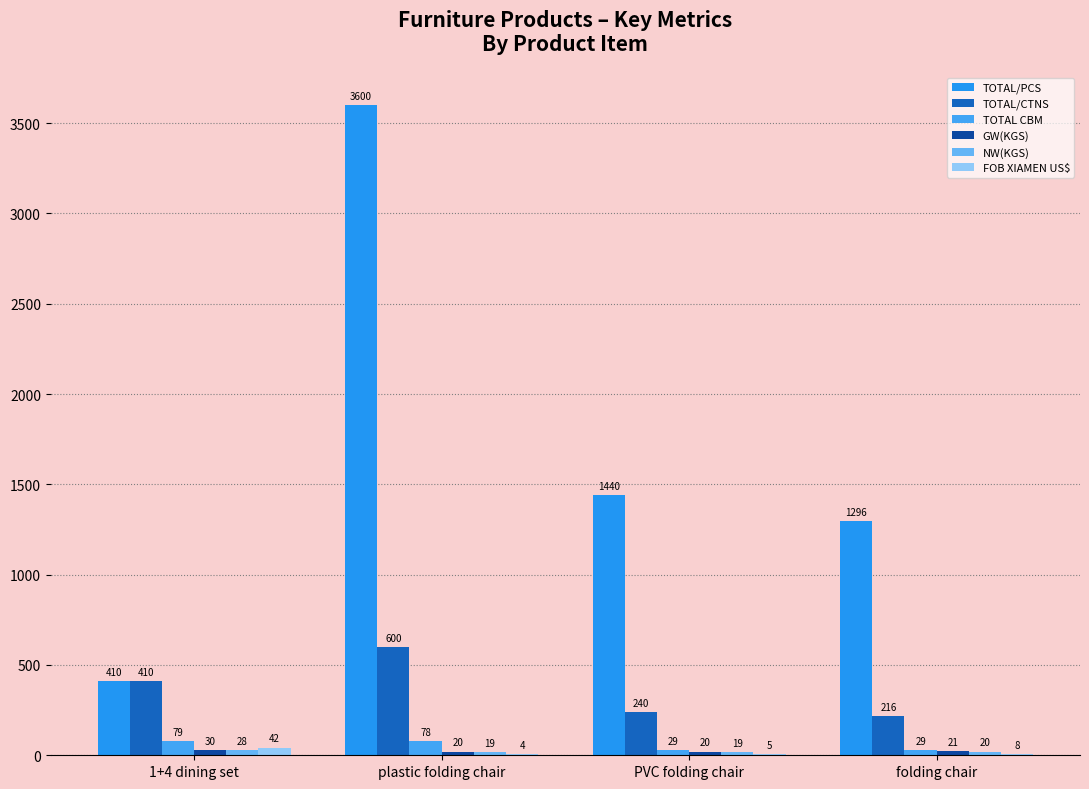

What is the difference between the maximum and second lowest values in the TOTAL CBM series?

50.0